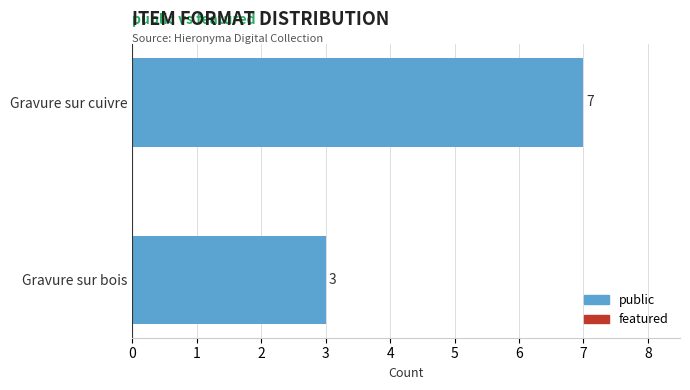

Which has a higher value, Gravure sur bois or Gravure sur cuivre?

Gravure sur cuivre